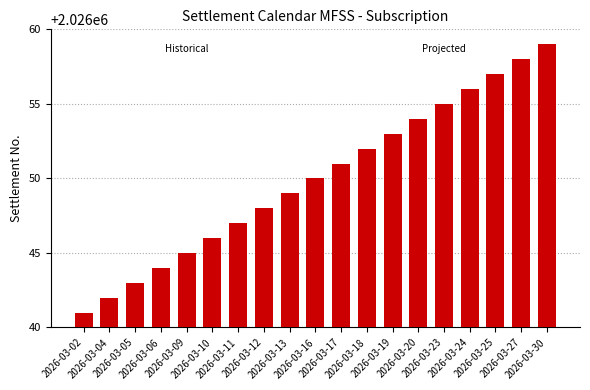

Reading left to right, transcribe all the data shown in this chart.

2026-03-02=2026041	2026-03-04=2026042	2026-03-05=2026043	2026-03-06=2026044	2026-03-09=2026045	2026-03-10=2026046	2026-03-11=2026047	2026-03-12=2026048	2026-03-13=2026049	2026-03-16=2026050	2026-03-17=2026051	2026-03-18=2026052	2026-03-19=2026053	2026-03-20=2026054	2026-03-23=2026055	2026-03-24=2026056	2026-03-25=2026057	2026-03-27=2026058	2026-03-30=2026059